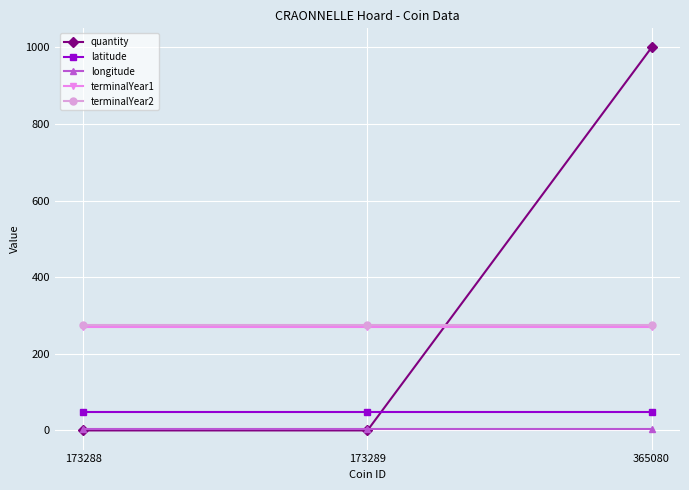

What is the average value of the latitude series?

49.4